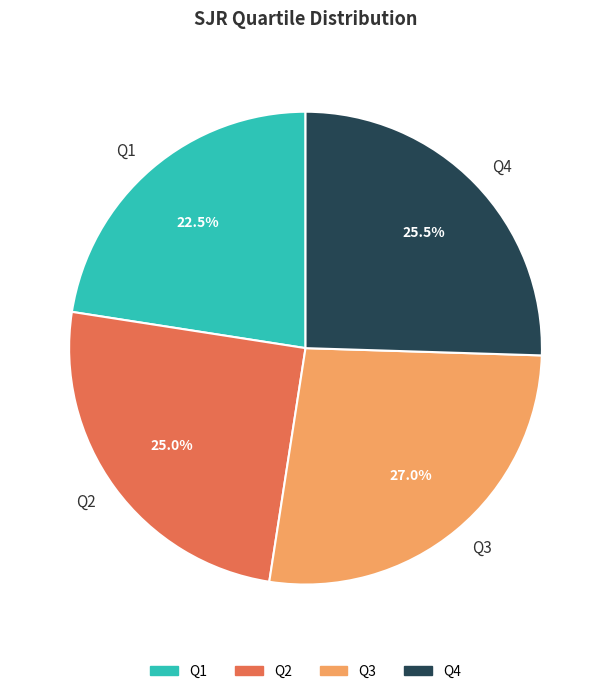

Do Q3 and Q2 together represent more than half of the pie?

Yes